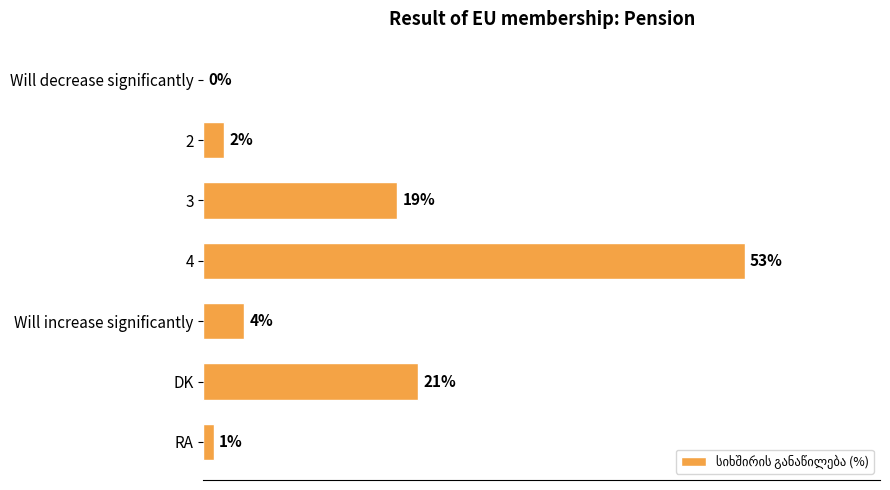

Which has a higher value, 2 or Will increase significantly?

Will increase significantly